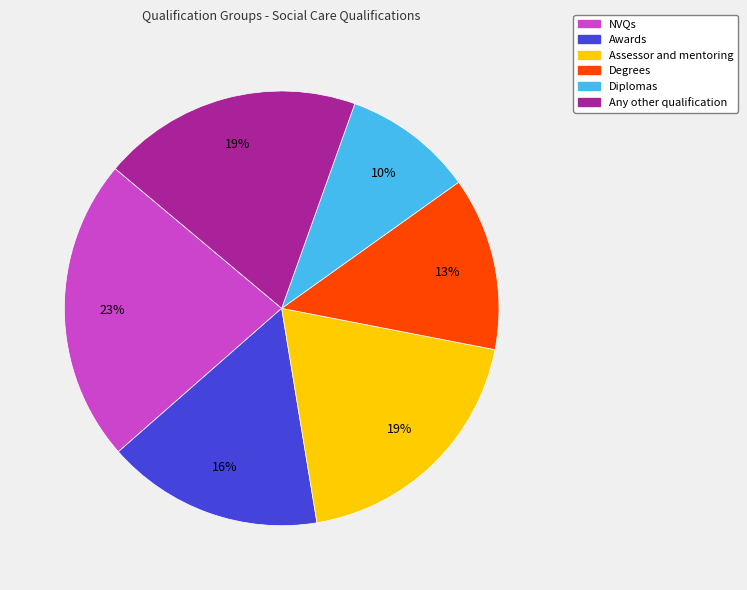

To the nearest percent, what is the average slice percentage?

17%